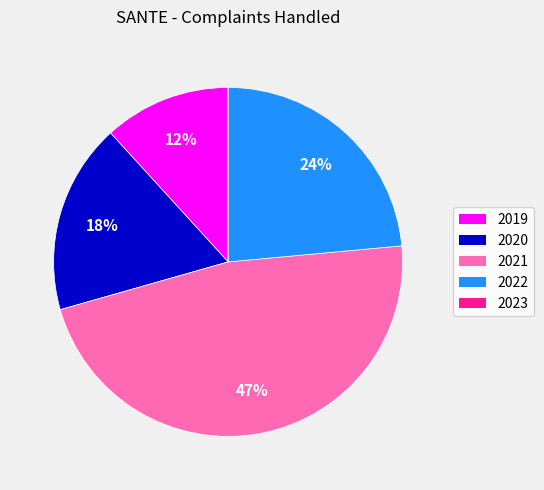

The 2019 slice represents 5% of the pie. True or false?

False